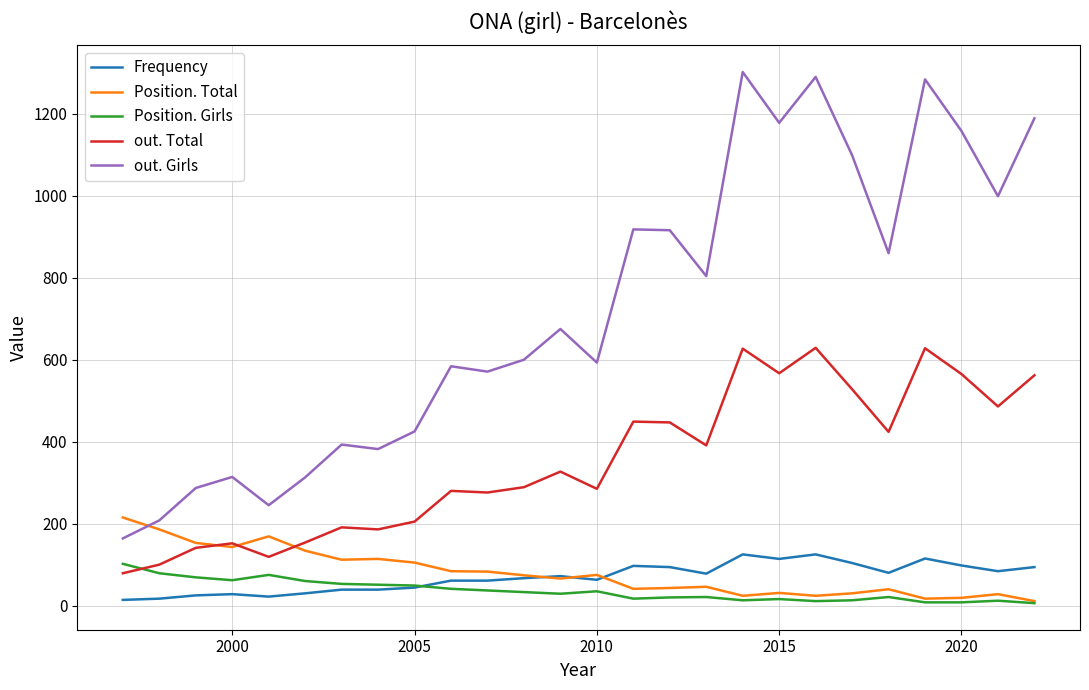

Is this an area chart (filled region under the line)?

No